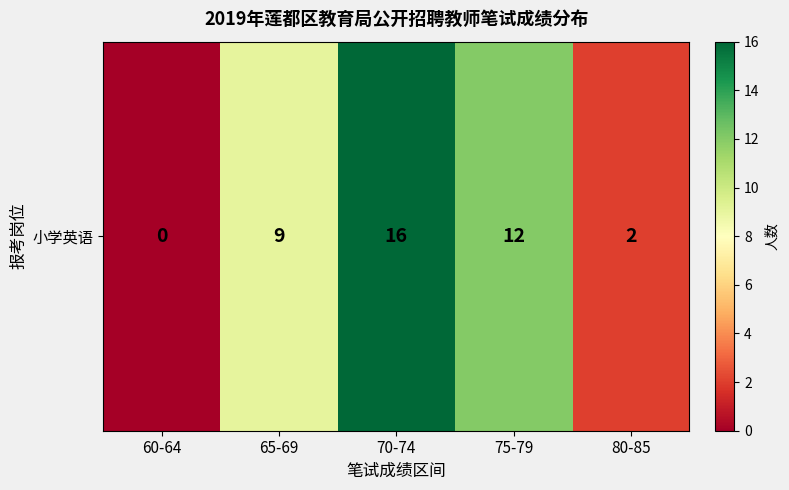

What is the change in value from 60-64 to 80-85?

+2